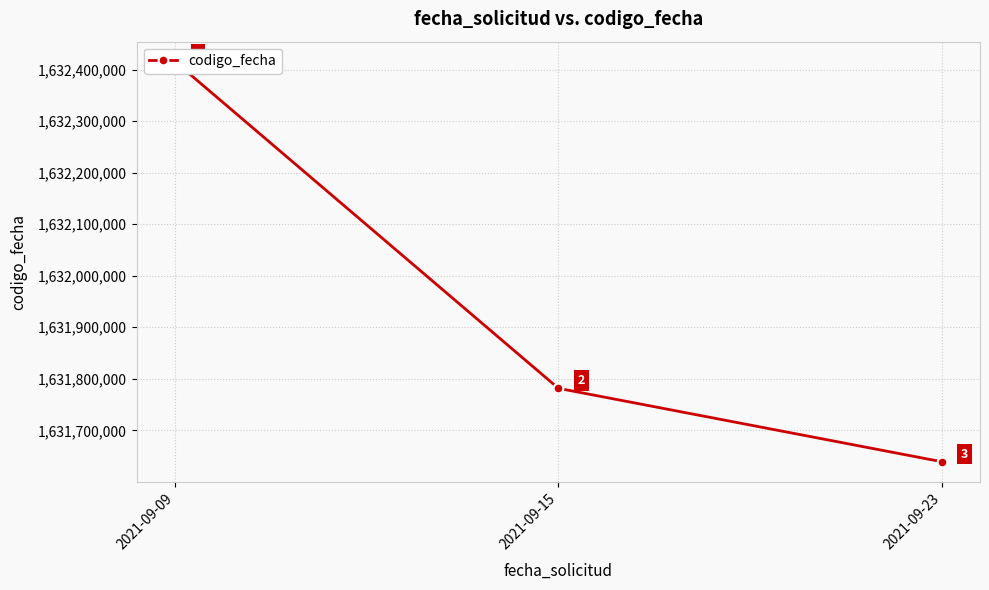

Reading left to right, transcribe all the data shown in this chart.

2021-09-09=1632415315	2021-09-15=1631781604	2021-09-23=1631639245